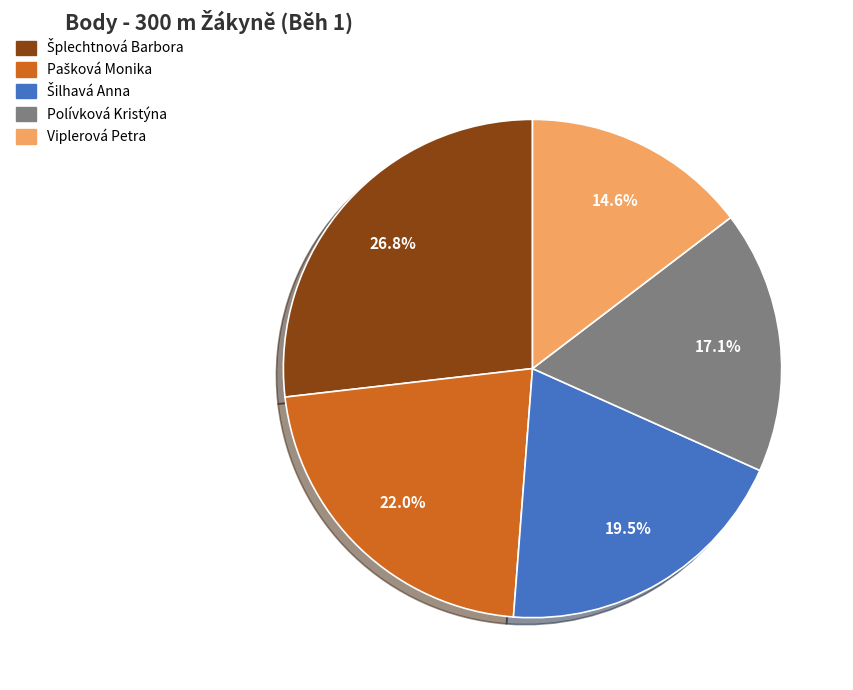

How many slices are in this pie chart?

5